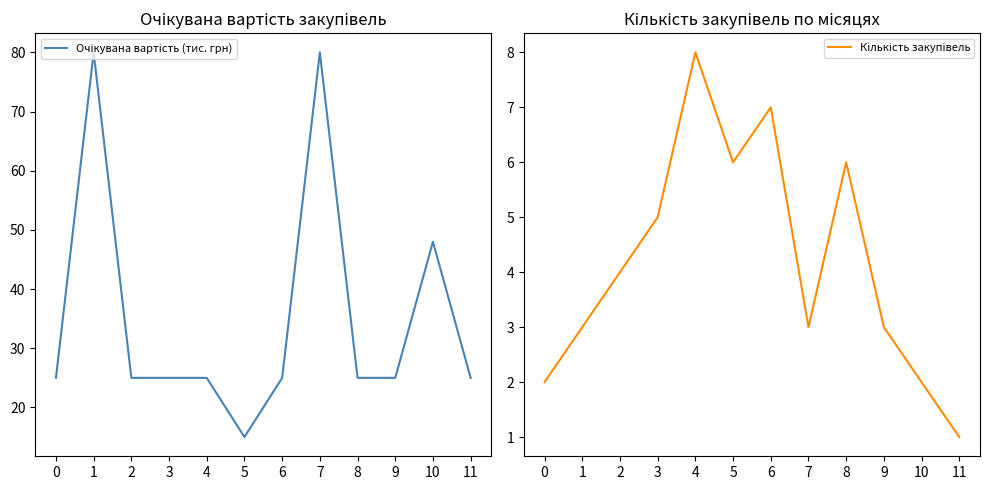

What is the value of the Очікувана вартість (тис. грн) point at the 3rd from the left?

25